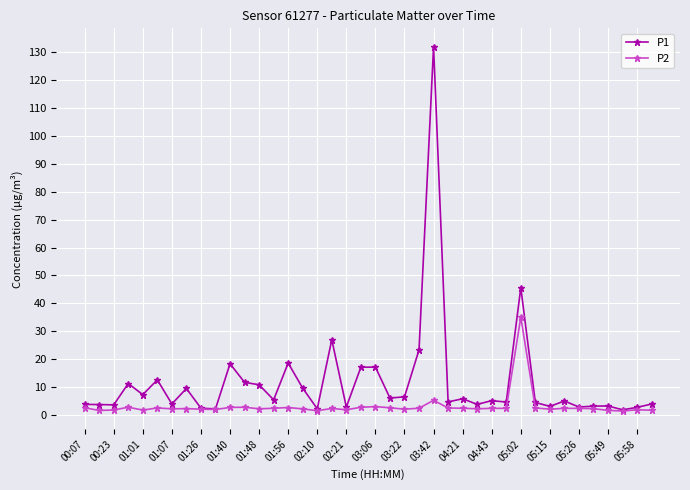

True or false: P2 has more than 1 interior local peaks.

True